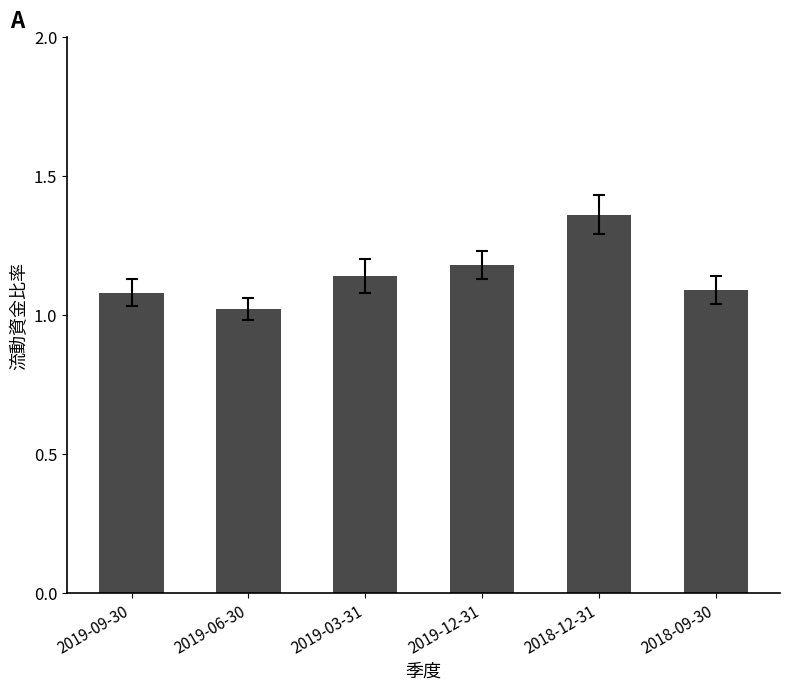

Between 2019-06-30 and 2019-03-31, which is larger?

2019-03-31